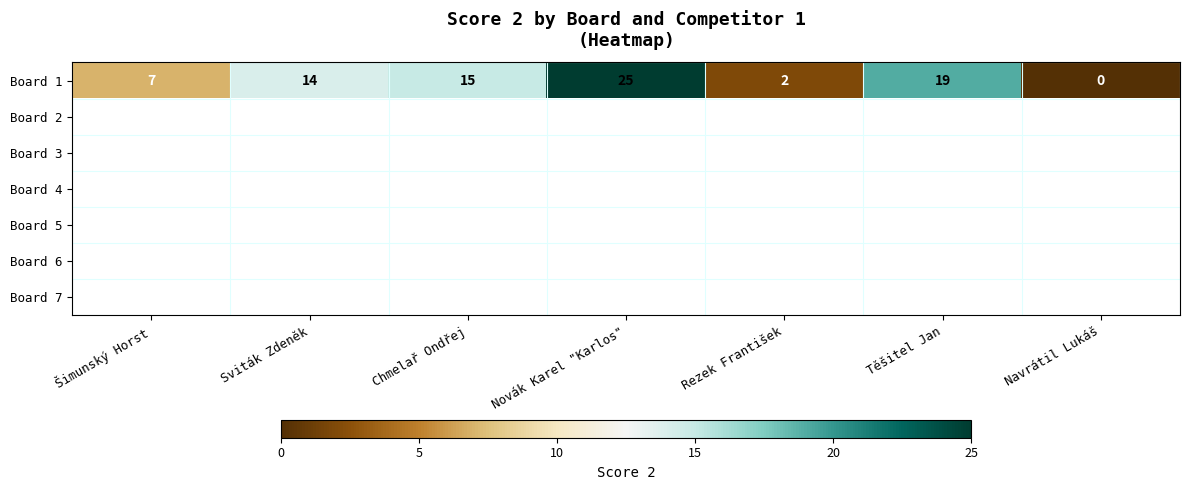

What value does the Board 1 series have at Novák Karel "Karlos", to the nearest 5?

25